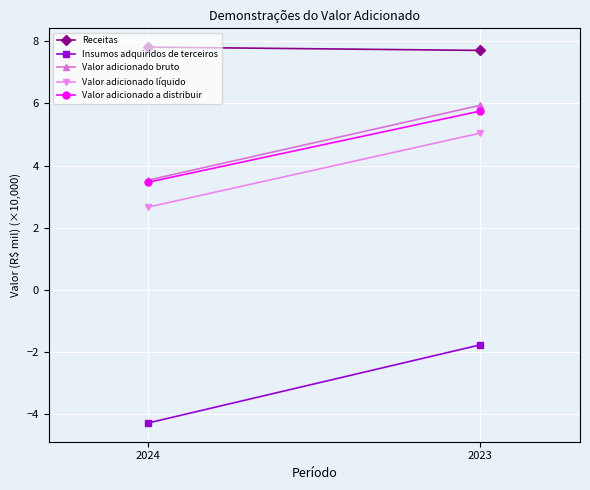

Between 2023 and 2024, which is larger?

2024